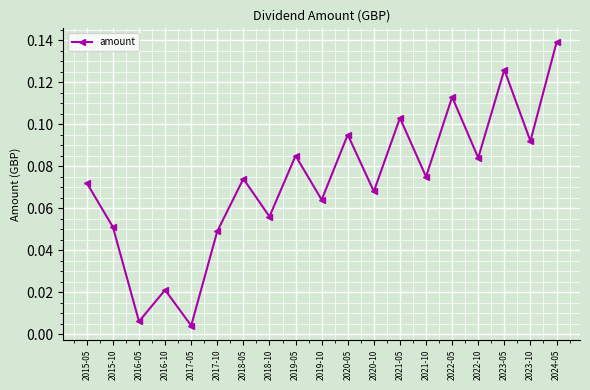

How many points are lower than both their immediate neighbors (excluding endpoints)?

8